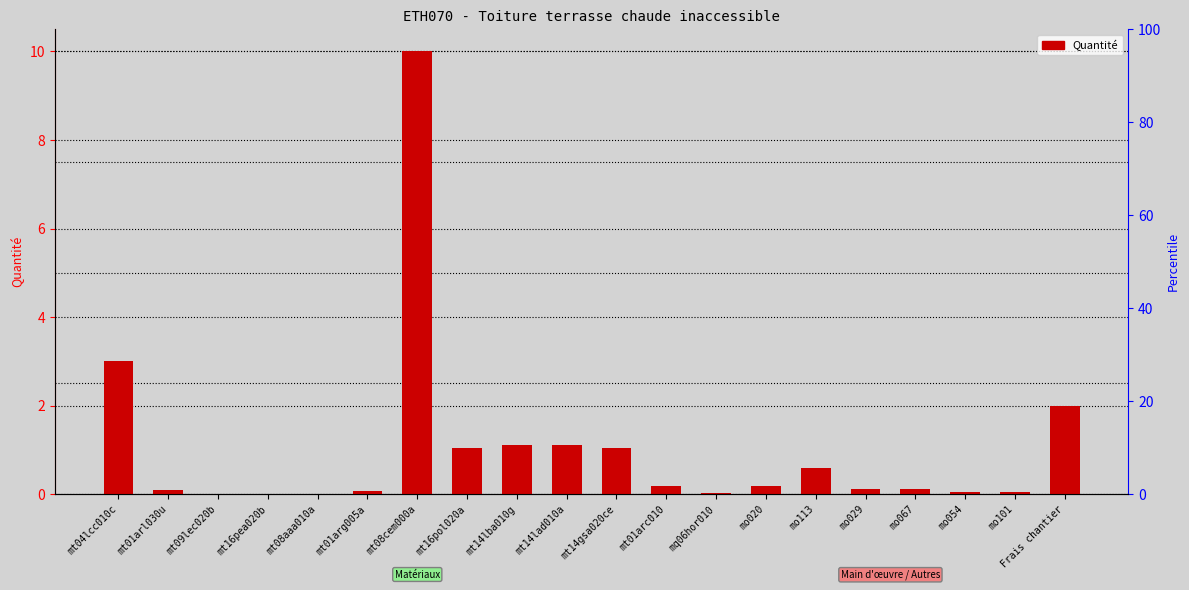

Which category has the lowest value across all series?

mt08aaa010a